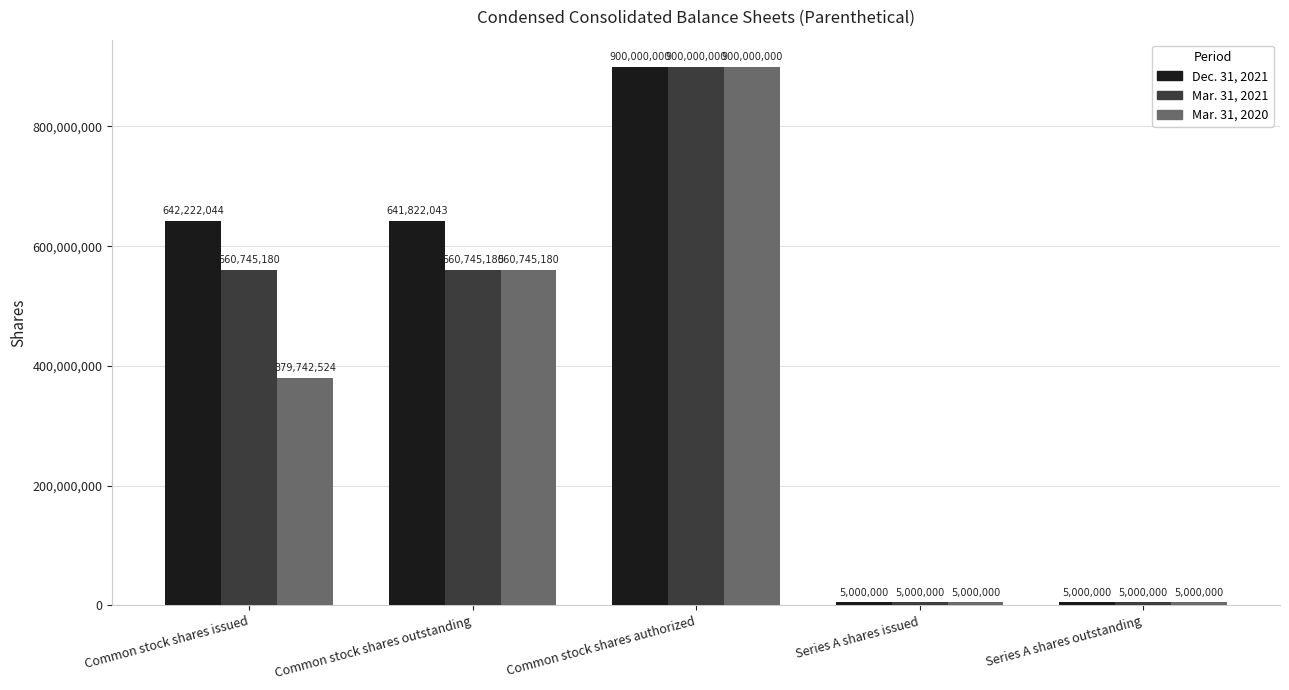

Is the value of Mar. 31, 2021 at Common stock shares issued greater than the value of Dec. 31, 2021 at Series A shares issued?

Yes